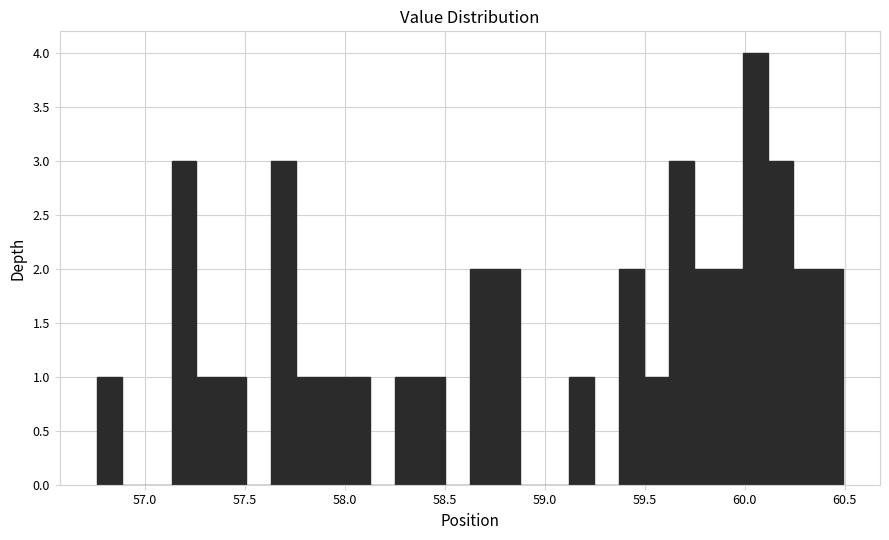

Around what value on the x-axis is the tallest bar? Give the approximate position of its centre, as read against the axis.

60.05